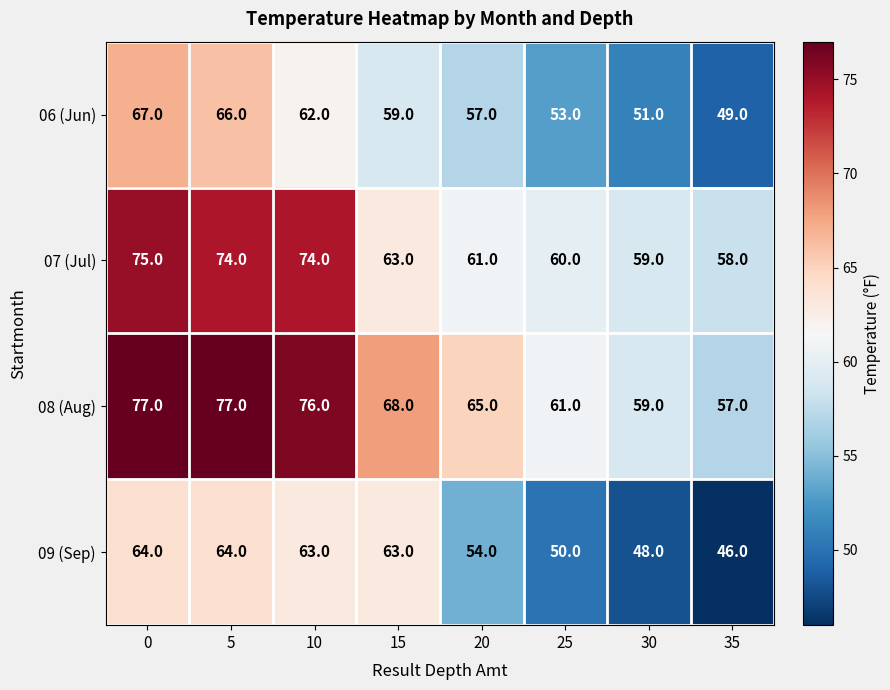

What is the approximate value of 06 (Jun) at 15, to the nearest 10?

60